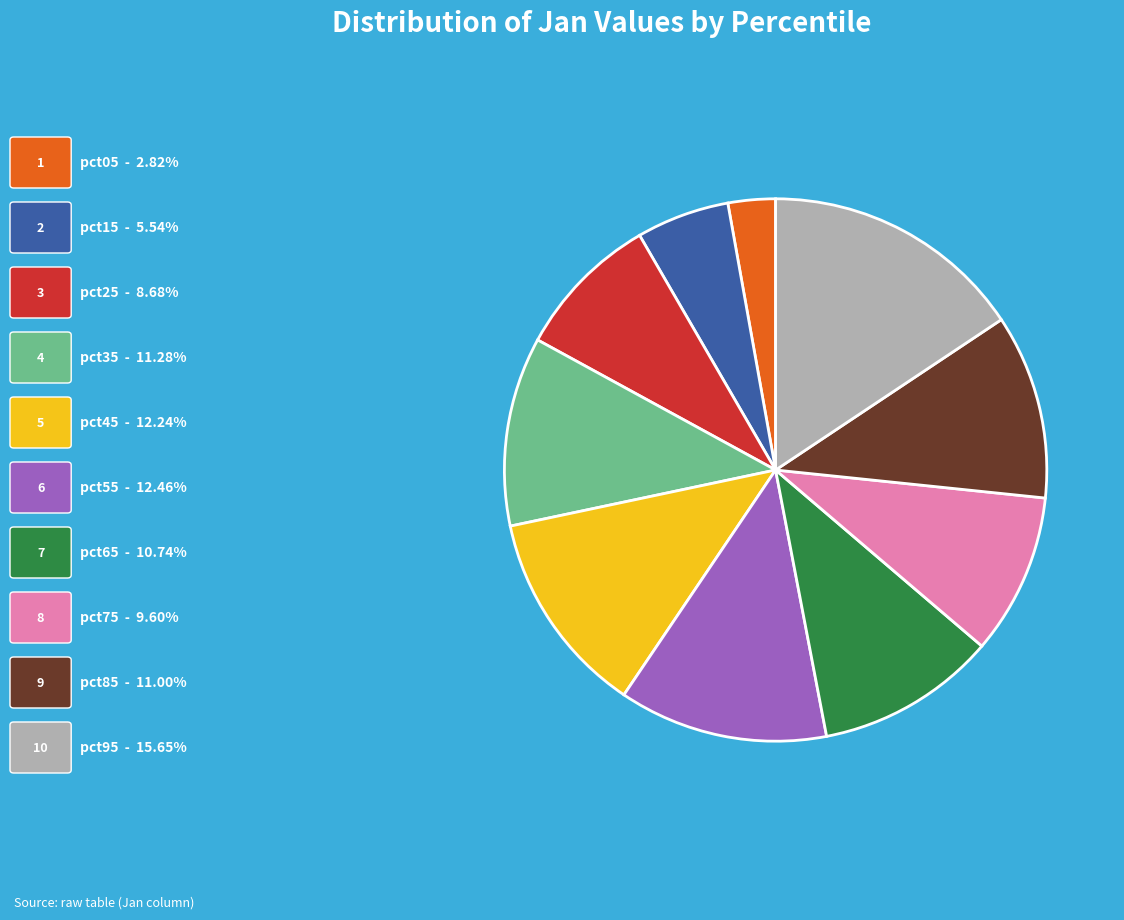

Does any single category account for the majority?

No